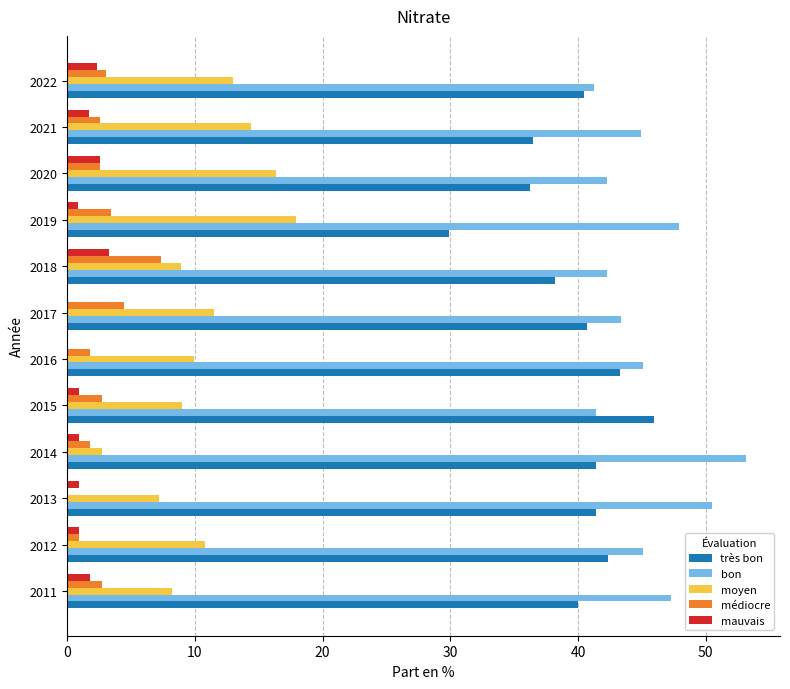

Is it true that bon equals 74.7 at 2017?

False